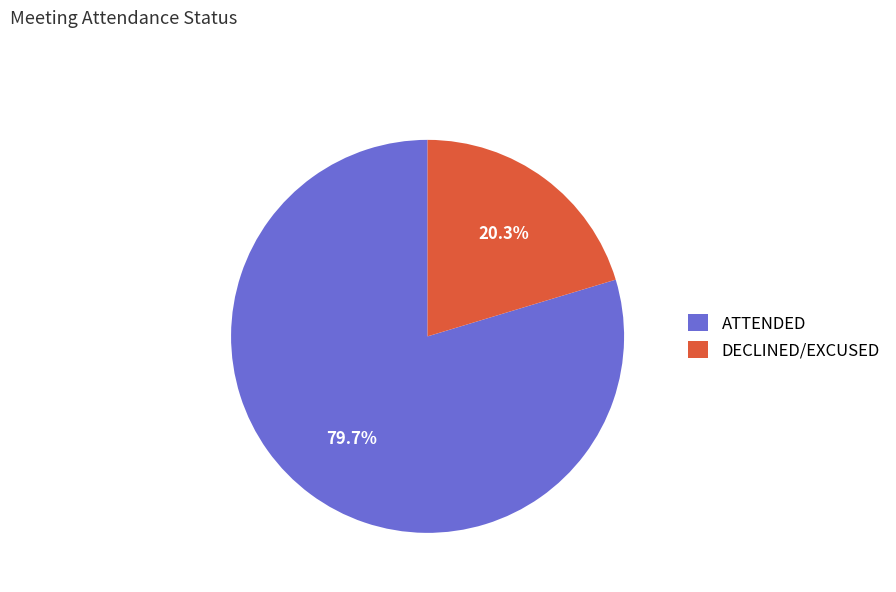

Does DECLINED/EXCUSED represent more than half of the total?

No